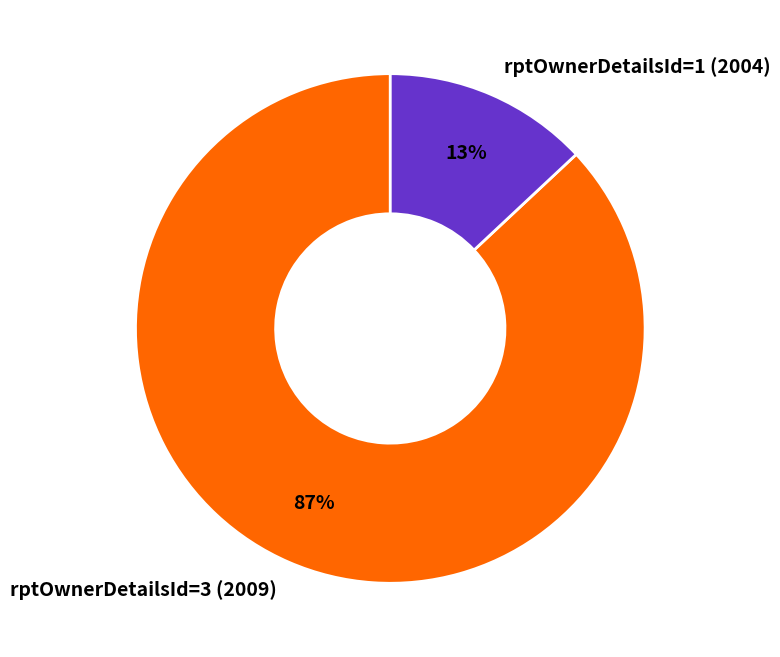

Approximately how many times larger is the value at rptOwnerDetailsId=3 (2009) compared to rptOwnerDetailsId=1 (2004)?

6.7